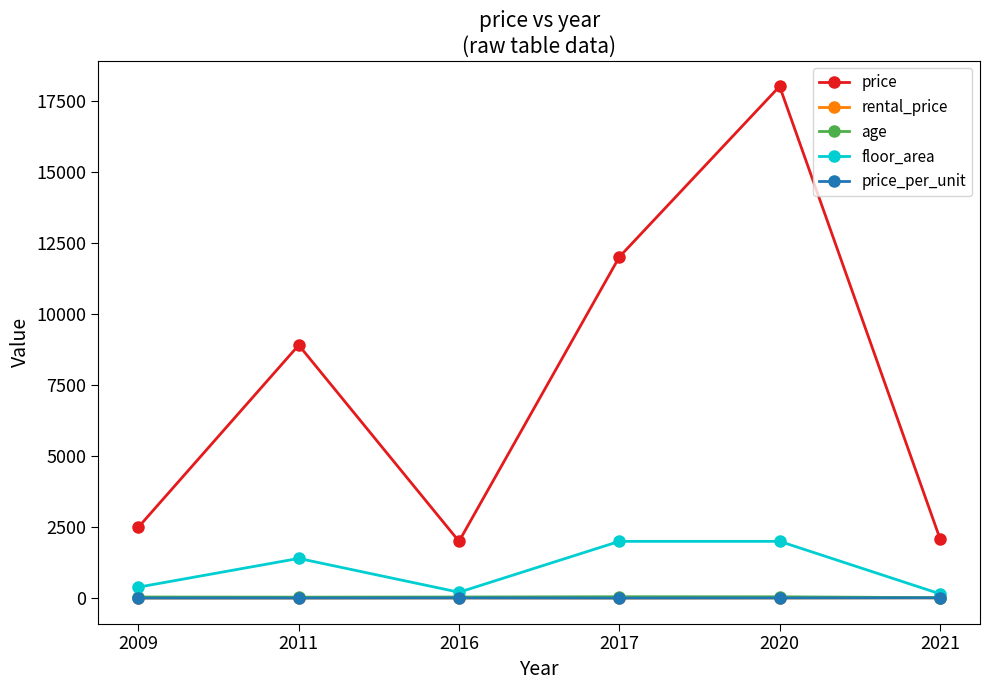

Does the chart have visible grid lines?

No